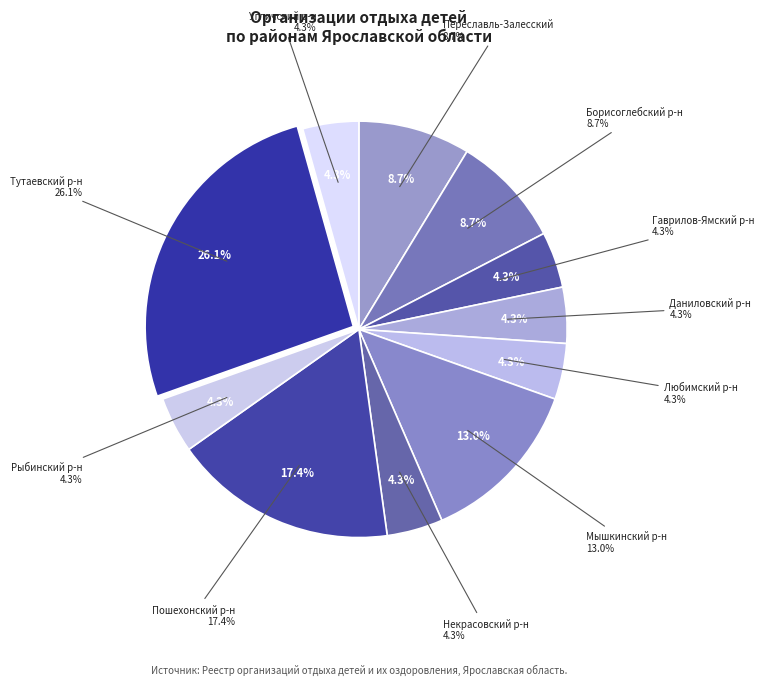

To the nearest percent, what is the average slice percentage?

9%